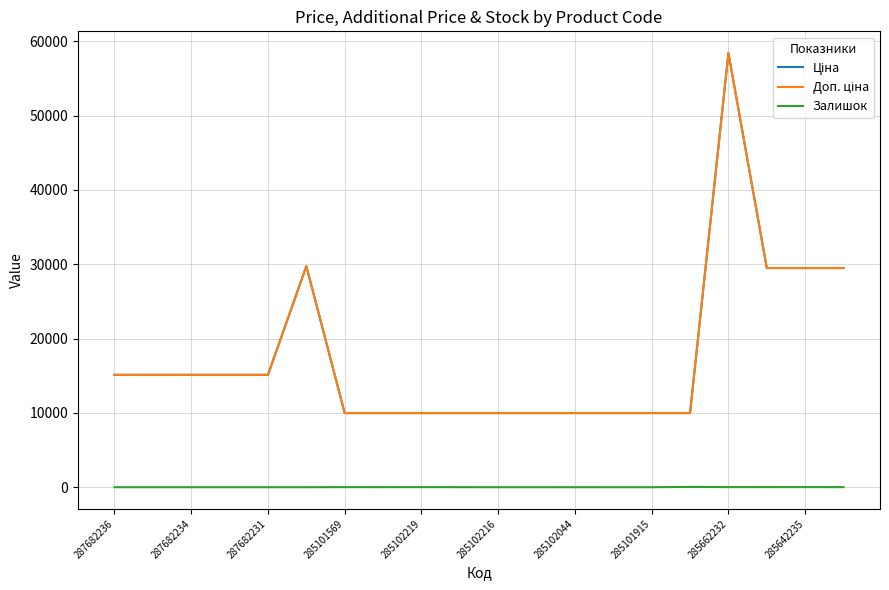

Is this an area chart (filled region under the line)?

No